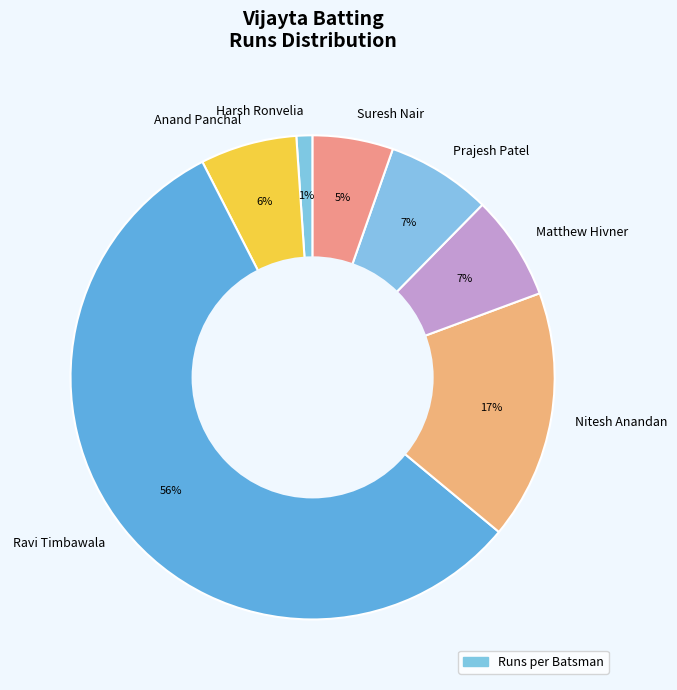

How many slices are in this pie chart?

7